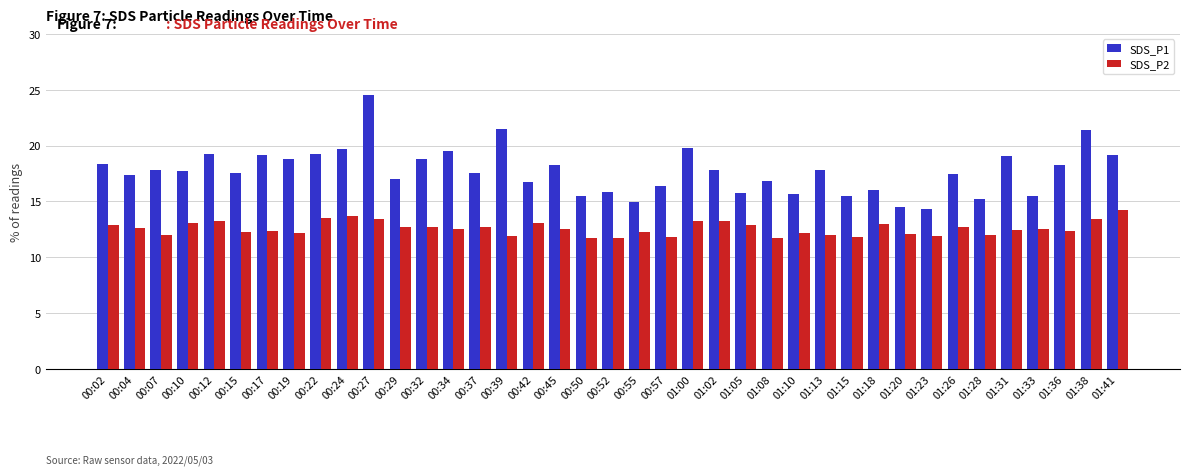

What is the smallest value displayed?

11.7